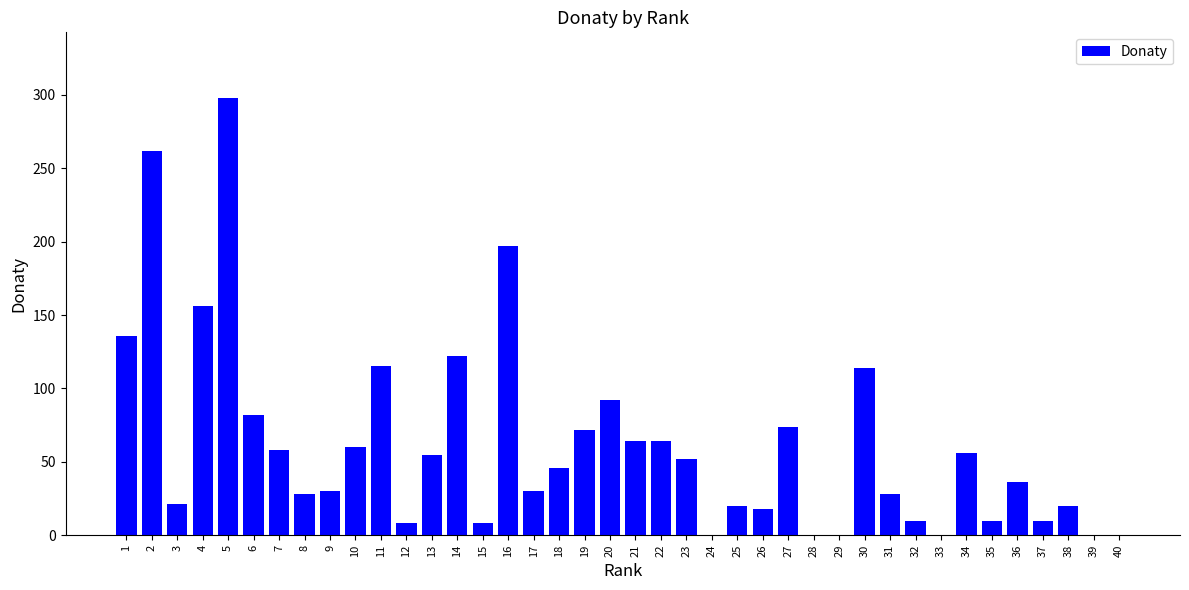

Between 2 and 31, which is larger?

2